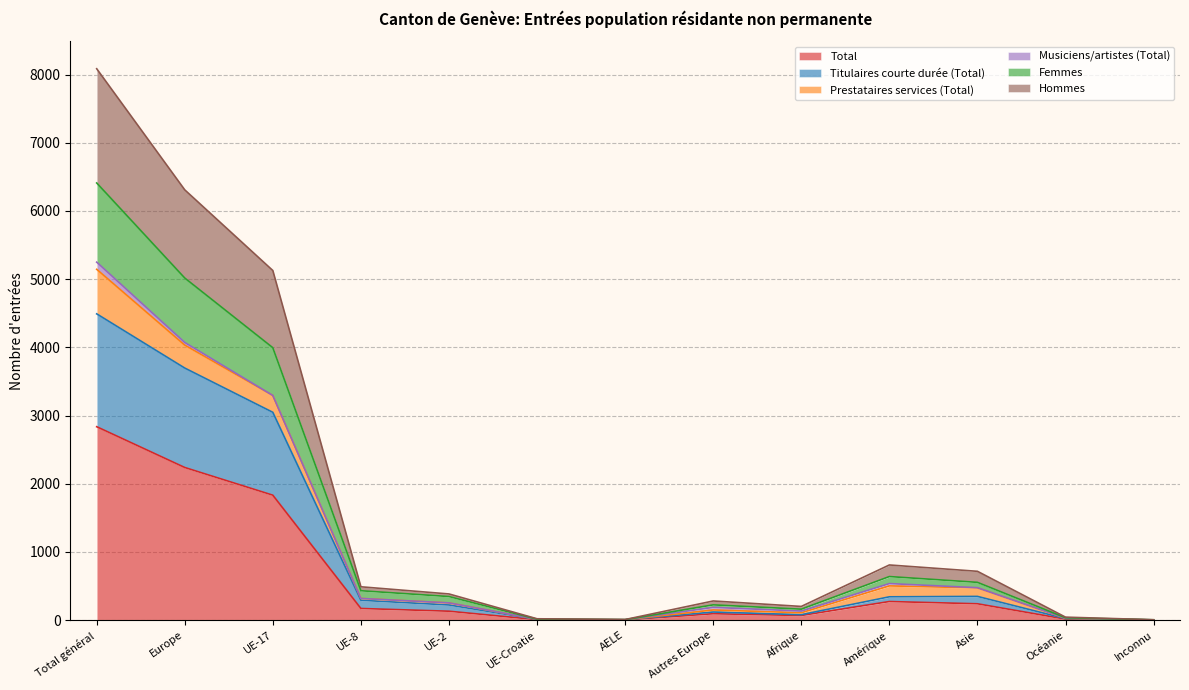

What is the sum of the Total values at Europe and UE-Croatie?

2245